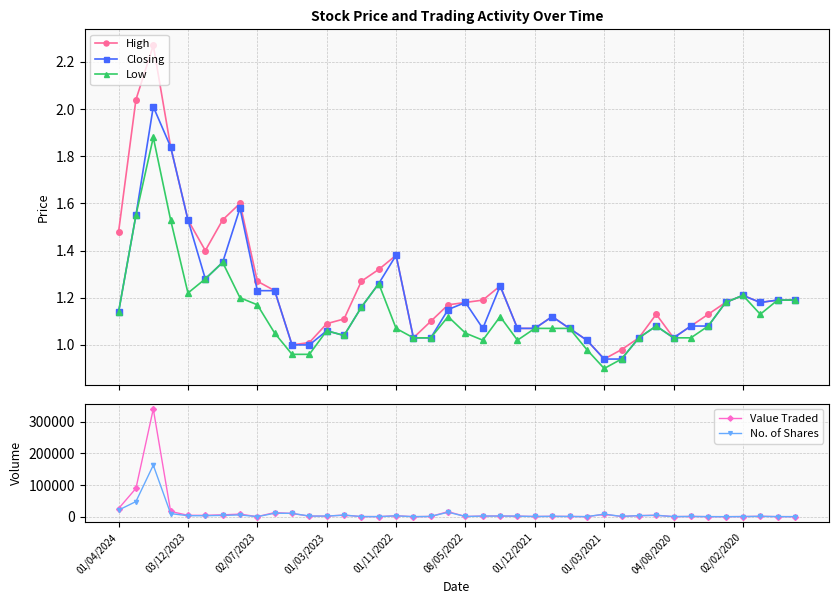

How many series are shown in this chart?

5